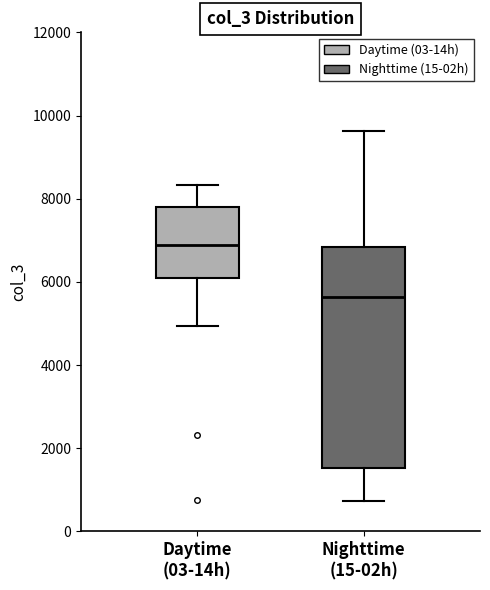

Which box has the lowest median line?

Nighttime (15-02h)